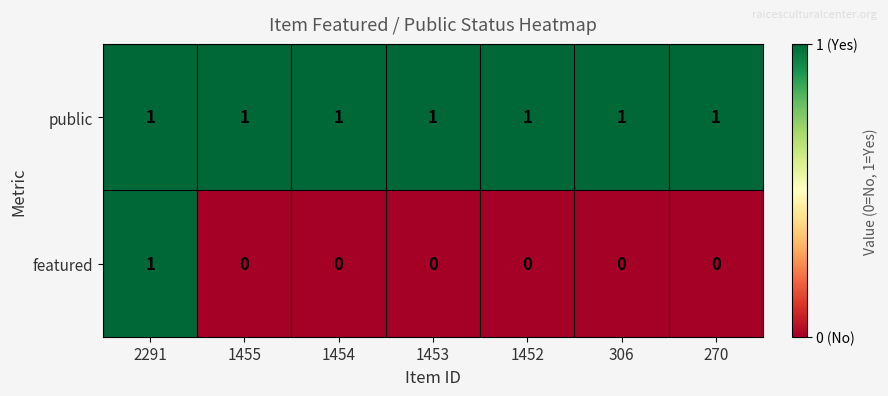

Which series has the widest spread of values?

featured